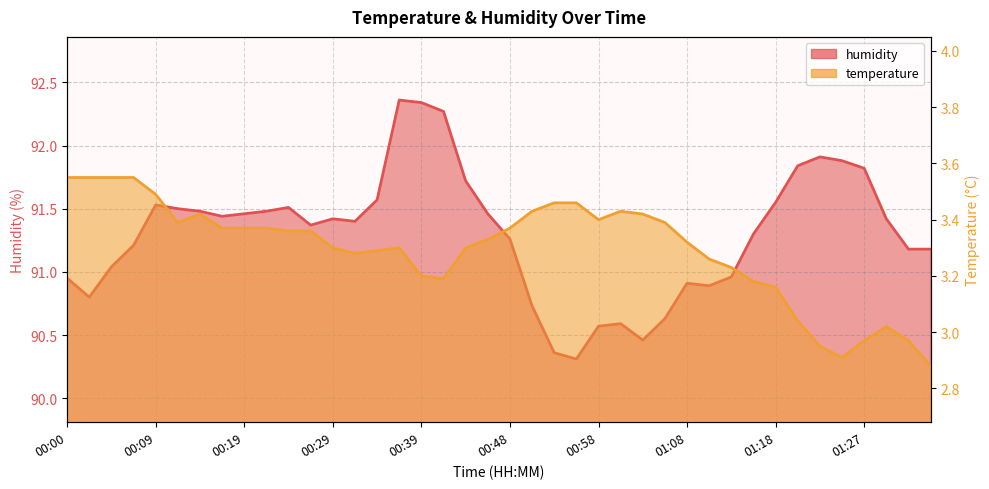

Rank the series by their average value, from lowest to highest.

temperature, humidity